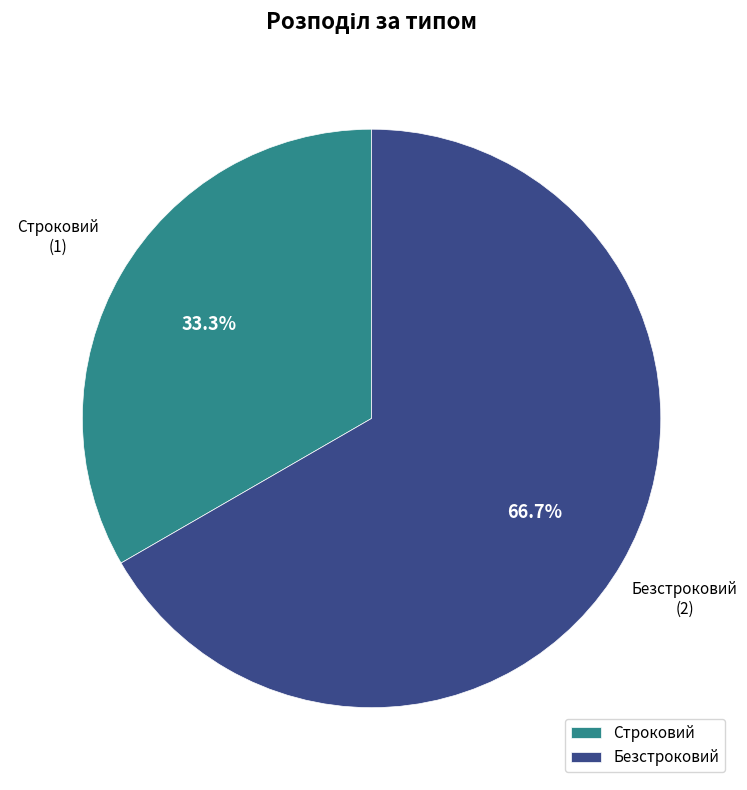

What is the ratio of the value at Строковий to the value at Безстроковий?

0.5